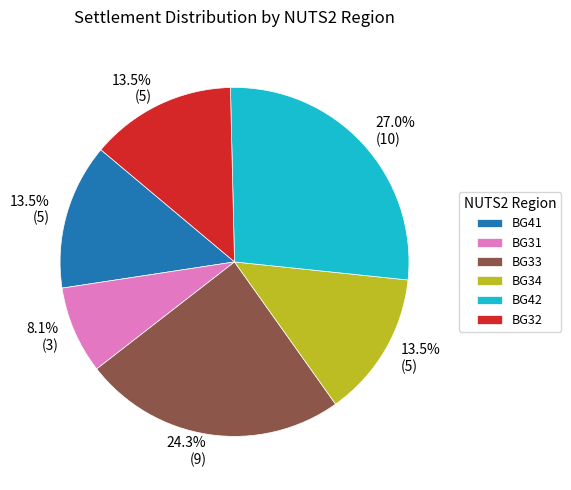

Do BG32 and BG42 together represent more than half of the pie?

No